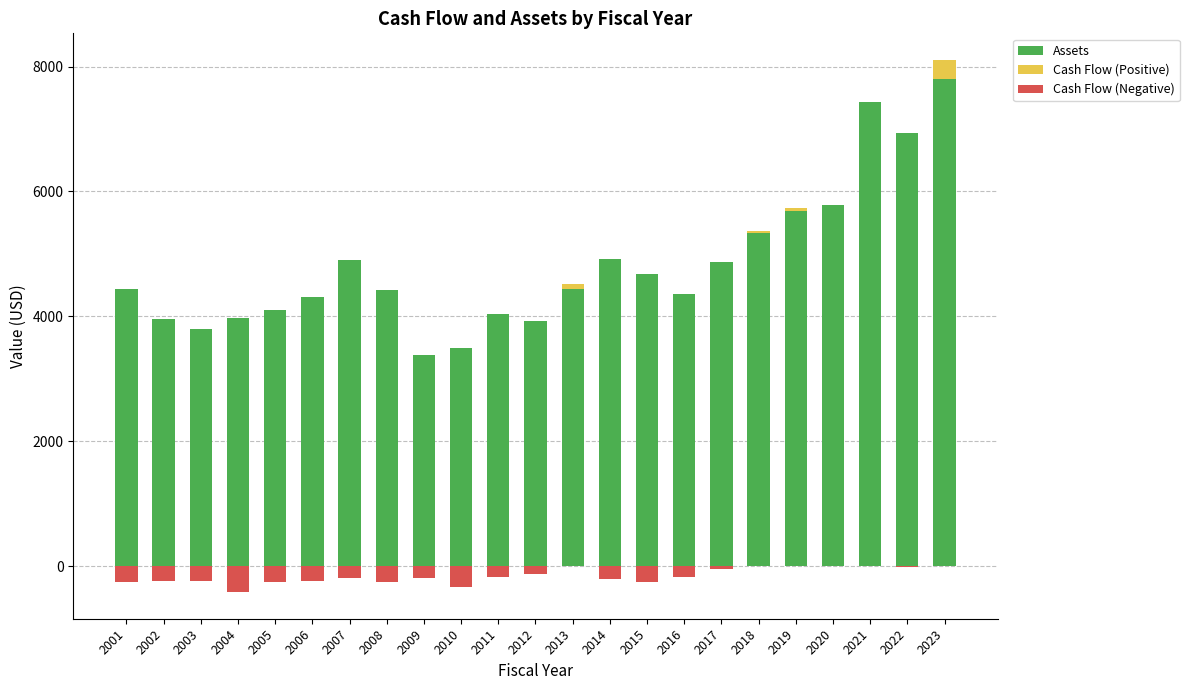

Reading left to right, extract all data points from this chart.

Assets: 2001=4440.1	2002=3958.5	2003=3790.8	2004=3973.2	2005=4101.8	2006=4316.6	2007=4899.4	2008=4424.1	2009=3375.8	2010=3501.6	2011=4030.2	2012=3922.8	2013=4445.2	2014=4916.7	2015=4674.3	2016=4358.0	2017=4874.1	2018=5341.3	2019=5688.4	2020=5782.9	2021=7425.0	2022=6939.8	2023=7808.1
Cash Flow (Positive): 2001=0.0	2002=0.0	2003=0.0	2004=0.0	2005=0.0	2006=0.0	2007=0.0	2008=0.0	2009=0.0	2010=0.0	2011=0.0	2012=0.0	2013=76.6	2014=0.0	2015=0.0	2016=0.0	2017=0.0	2018=26.9	2019=43.4	2020=7.4	2021=0.0	2022=0.0	2023=297.3
Cash Flow (Negative): 2001=-249.9	2002=-234.2	2003=-241.6	2004=-414.7	2005=-253.5	2006=-239.5	2007=-185.2	2008=-258.8	2009=-185.0	2010=-328.6	2011=-172.2	2012=-121.9	2013=0.0	2014=-210.0	2015=-256.3	2016=-170.6	2017=-50.5	2018=0.0	2019=0.0	2020=0.0	2021=-1.4	2022=-5.4	2023=0.0